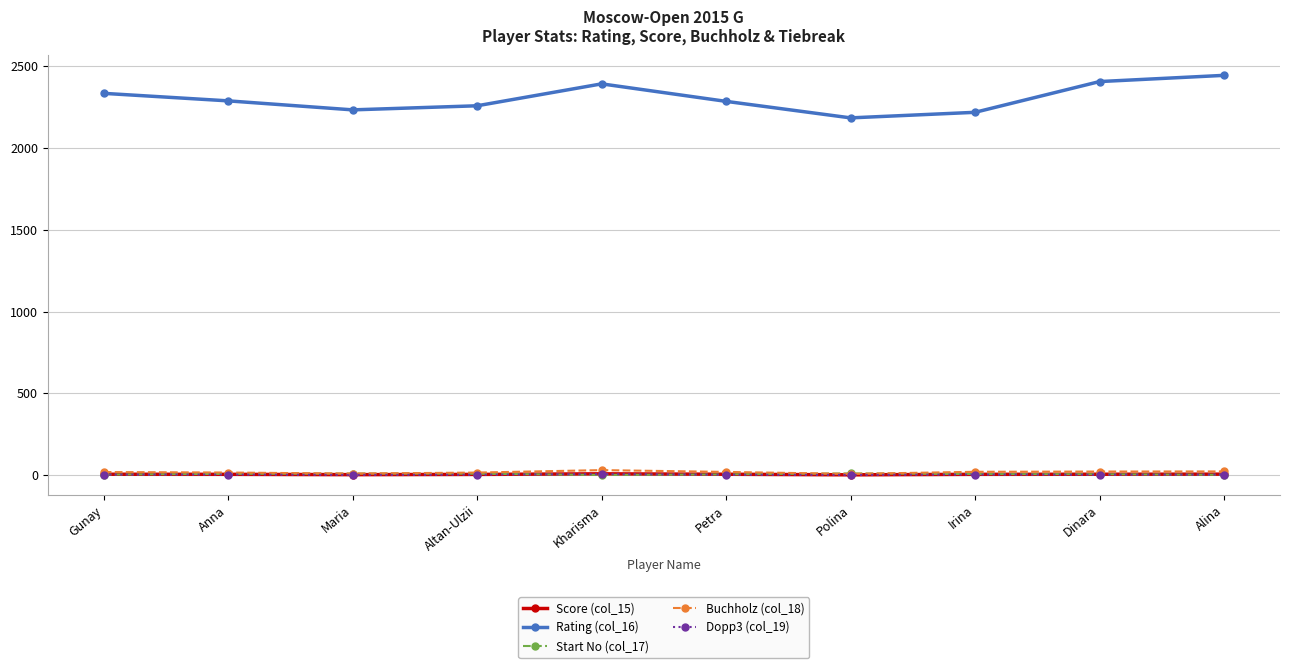

What is the spread (max minus min) of values at Kharisma?

2391.0